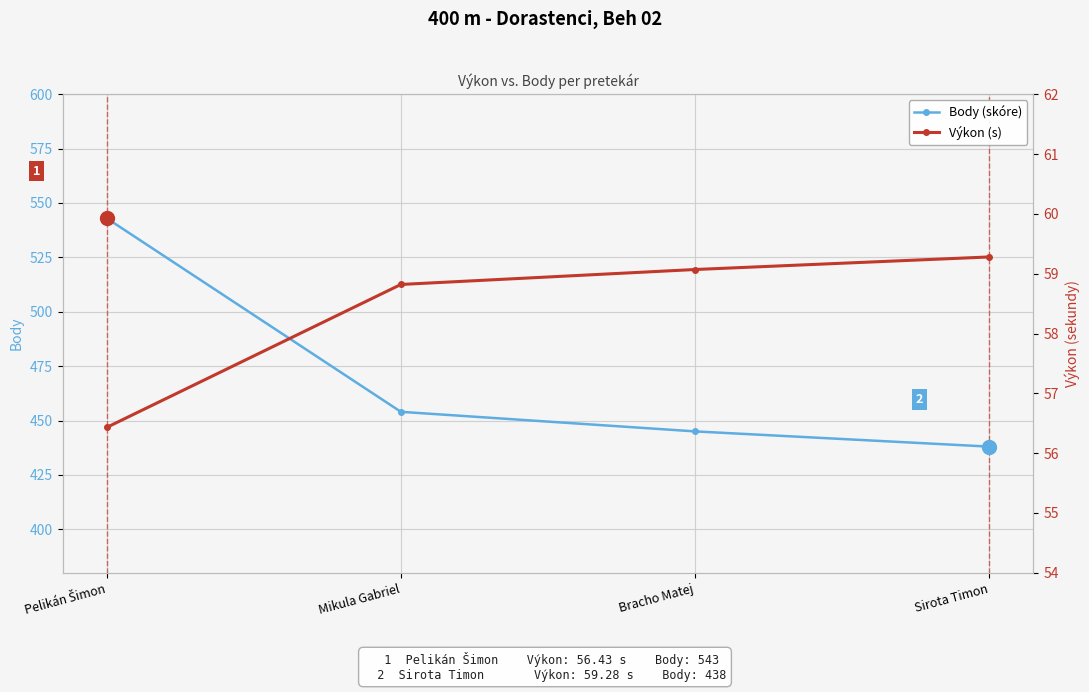

True or false: Body (skóre) and Výkon (s) cross at least once.

False